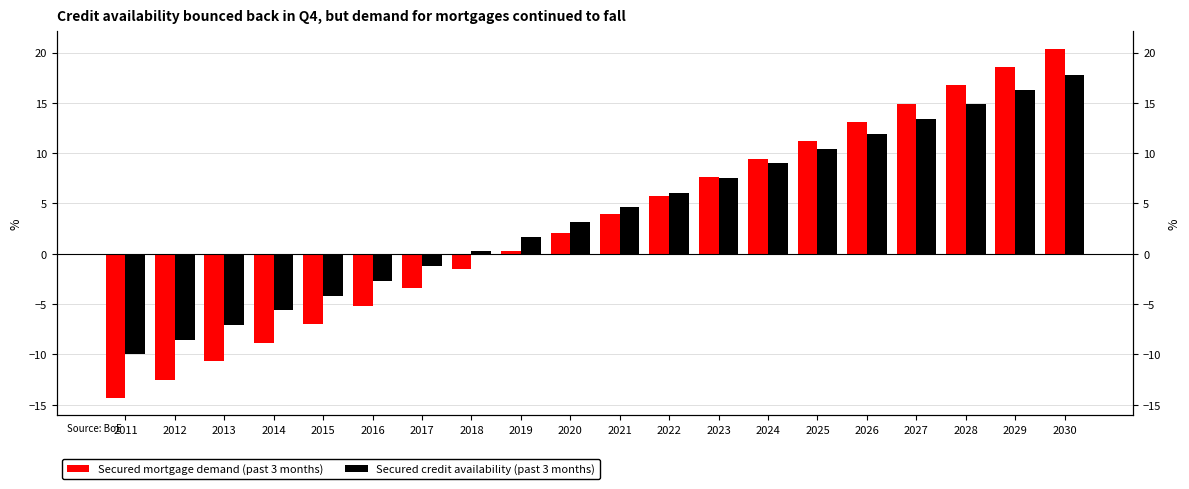

Which category has the highest value in the Secured mortgage demand (past 3 months) series?

2030